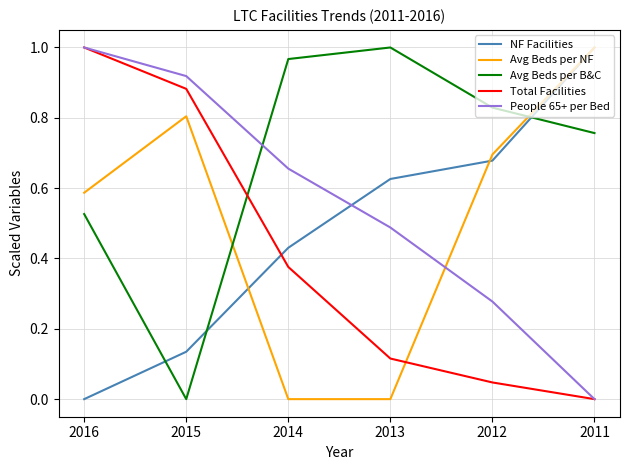

True or false: NF Facilities has more than 1 points higher than both neighbors.

False